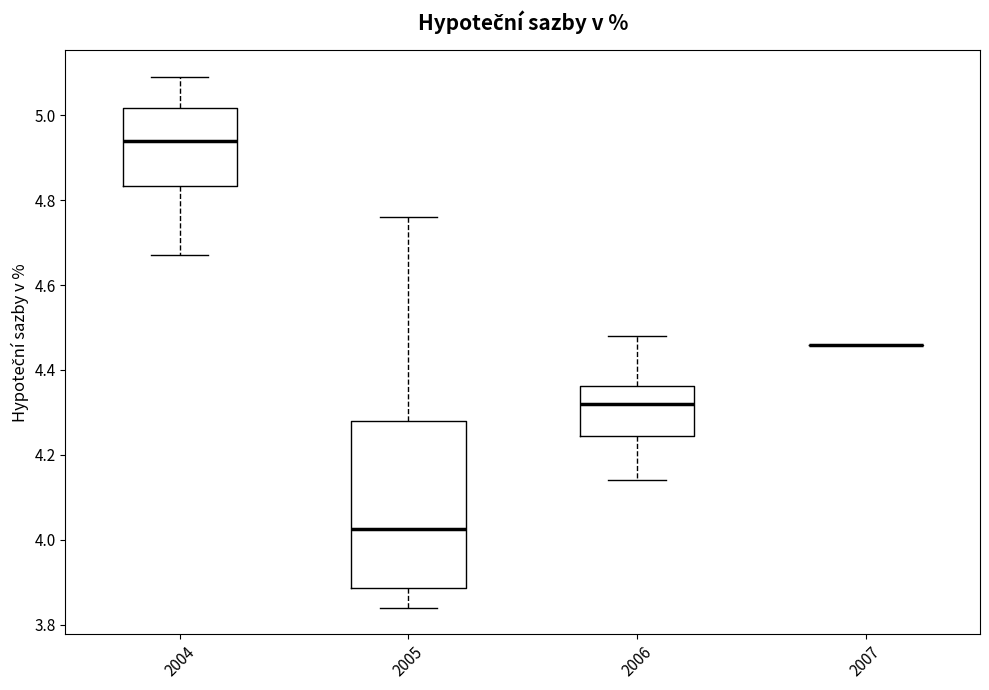

Where does the median line of the box at x = 2004 sit on the y-axis? The values are not printed on the chart, so give them approximately, as read against the axis.

4.94